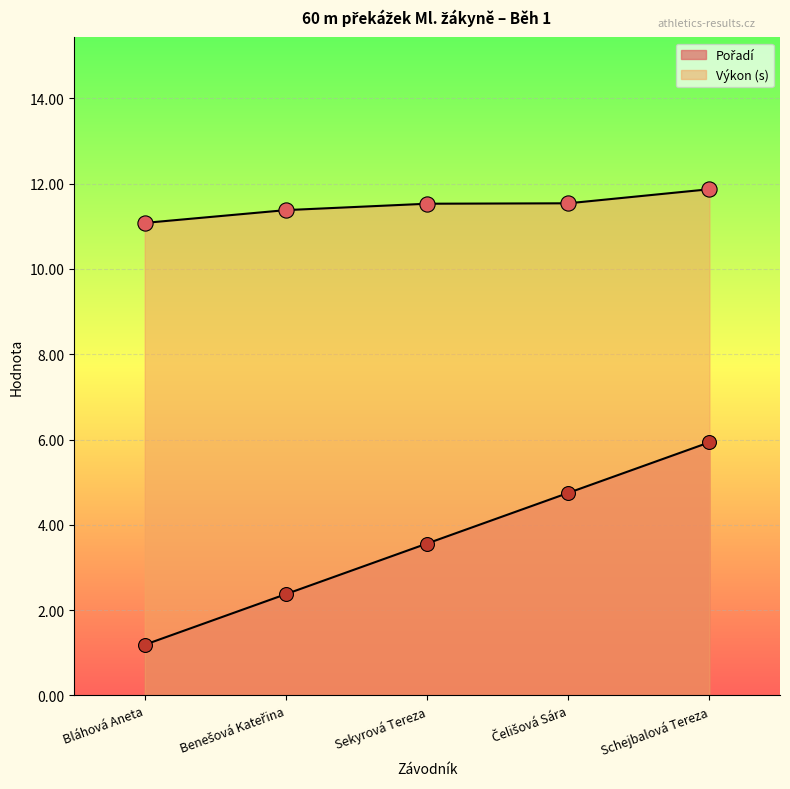

At which category is the sum across all series the highest?

Schejbalová Tereza